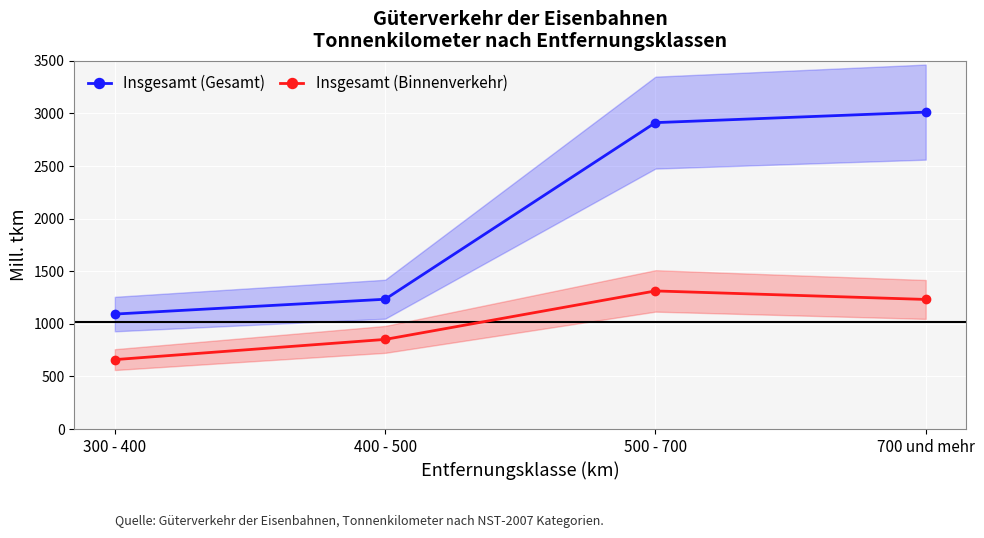

How many categories are shown in the chart?

4